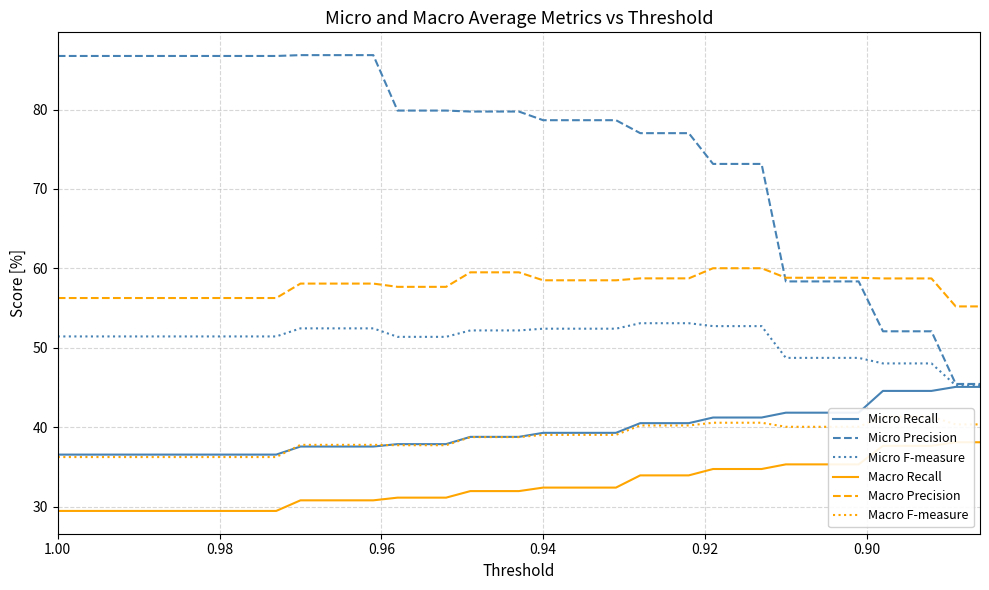

After their last crossing, which series has the higher values: Micro Recall or Macro F-measure?

Micro Recall